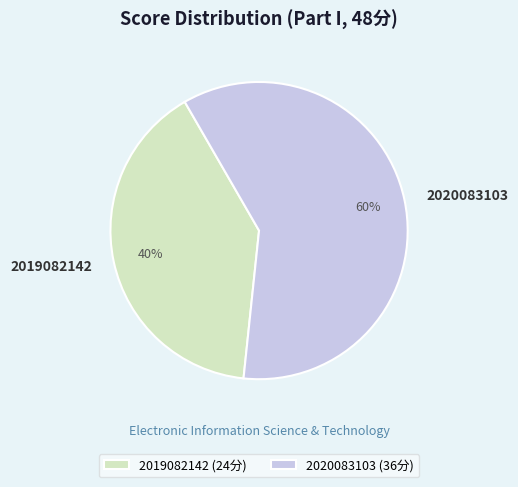

How many slices are in this pie chart?

2